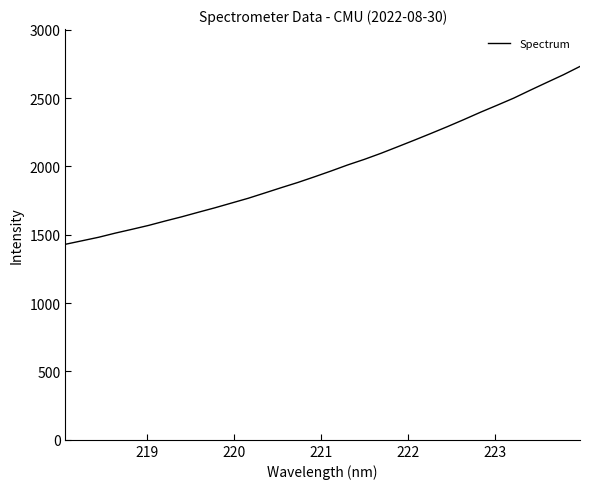

What is the difference between the maximum and minimum values?

1300.9